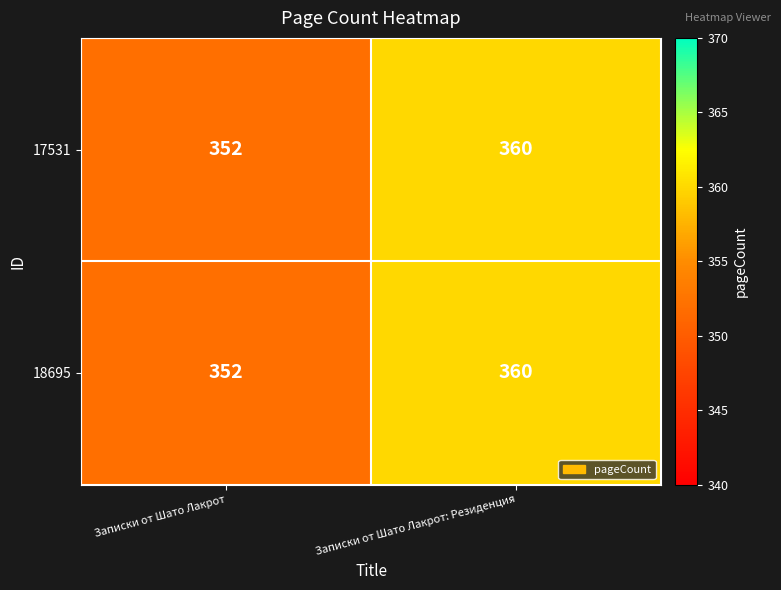

Read the 18695 value at Записки от Шато Лакрот.

352